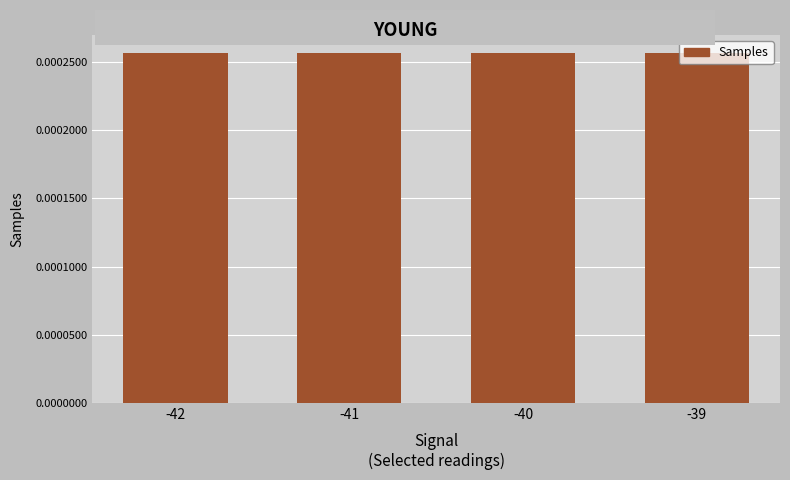

Count the values in the range 0 to 1.

4